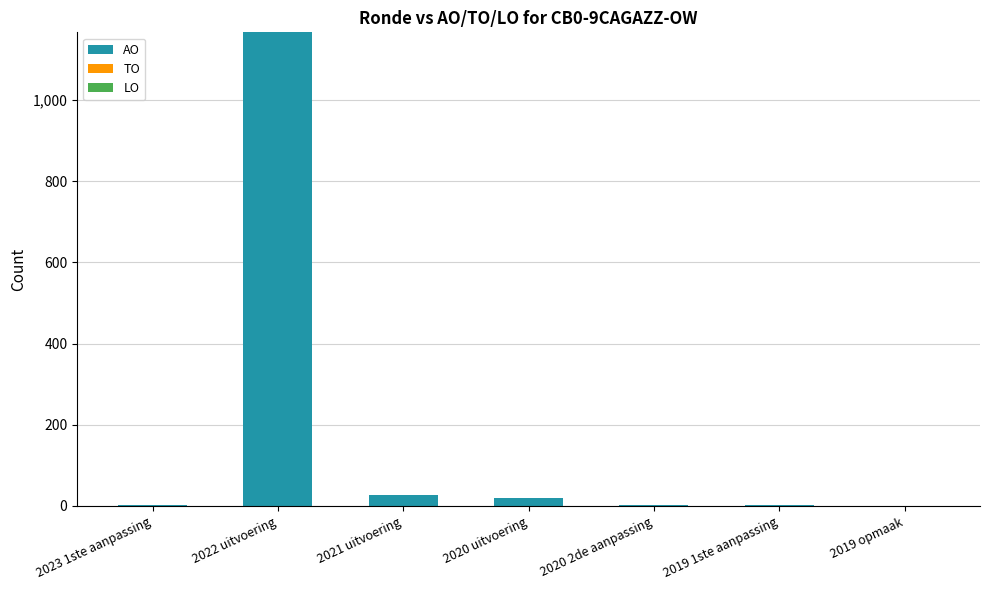

The chart shows a value of 1167 at 2022 uitvoering. True or false?

True